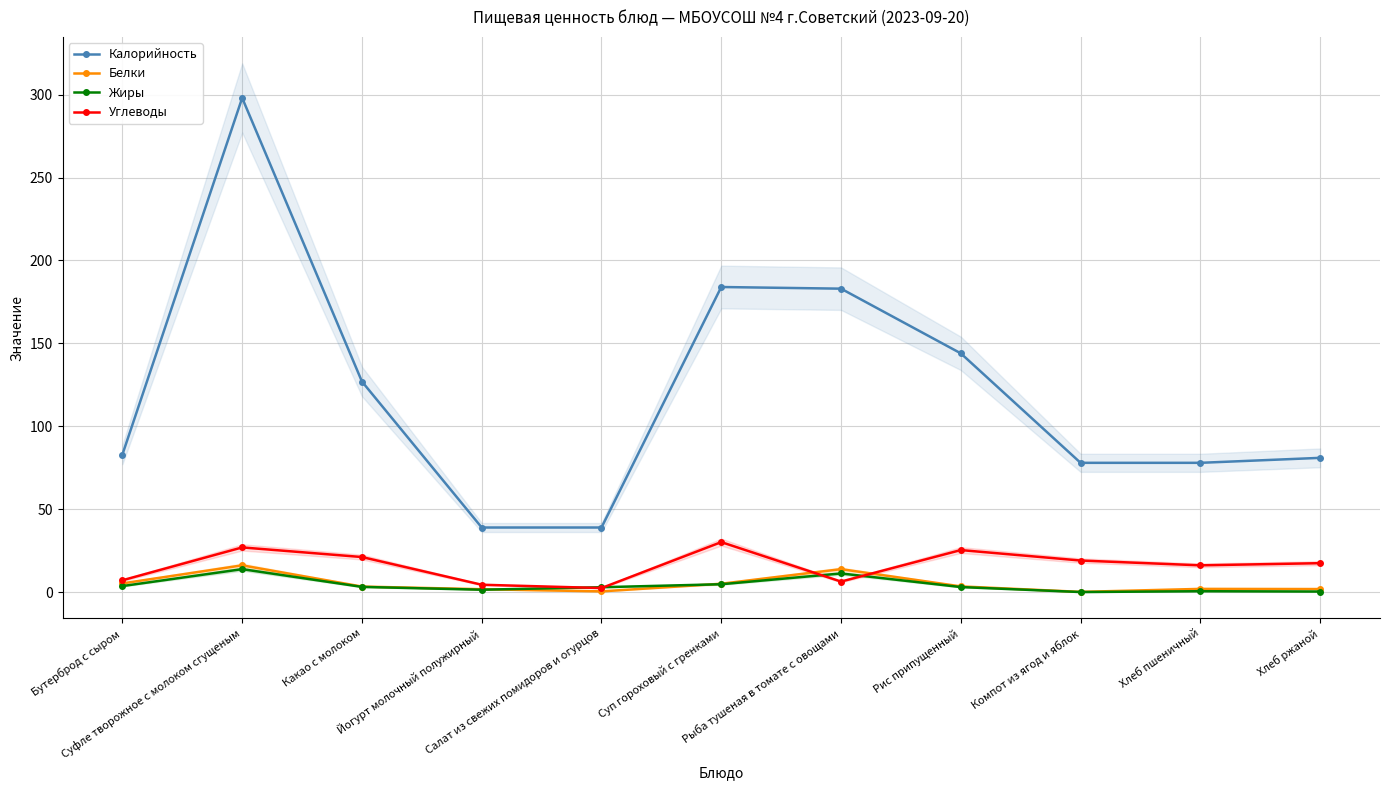

Reading right to left, transcribe all the data shown in this chart.

Калорийность: Хлеб ржаной=81.0	Хлеб пшеничный=78.0	Компот из ягод и яблок=78.0	Рис припущенный=144.0	Рыба тушеная в томате с овощами=183.0	Суп гороховый с гренками=184.0	Салат из свежих помидоров и огурцов=39.0	Йогурт молочный полужирный=39.0	Какао с молоком=127.0	Суфле творожное с молоком сгущеным=298.0	Бутерброд с сыром=83.0
Белки: Хлеб ржаной=1.9	Хлеб пшеничный=2.0	Компот из ягод и яблок=0.2	Рис припущенный=3.5	Рыба тушеная в томате с овощами=13.9	Суп гороховый с гренками=5.1	Салат из свежих помидоров и огурцов=0.5	Йогурт молочный полужирный=1.8	Какао с молоком=3.4	Суфле творожное с молоком сгущеным=16.2	Бутерброд с сыром=5.3
Жиры: Хлеб ржаной=0.4	Хлеб пшеничный=0.6	Компот из ягод и яблок=0.1	Рис припущенный=3.1	Рыба тушеная в томате с овощами=11.3	Суп гороховый с гренками=4.8	Салат из свежих помидоров и огурцов=3.0	Йогурт молочный полужирный=1.5	Какао с молоком=3.2	Суфле творожное с молоком сгущеным=13.9	Бутерброд с сыром=3.7
Углеводы: Хлеб ржаной=17.5	Хлеб пшеничный=16.2	Компот из ягод и яблок=19.1	Рис припущенный=25.4	Рыба тушеная в томате с овощами=6.4	Суп гороховый с гренками=30.2	Салат из свежих помидоров и огурцов=2.5	Йогурт молочный полужирный=4.5	Какао с молоком=21.2	Суфле творожное с молоком сгущеным=27.0	Бутерброд с сыром=7.2